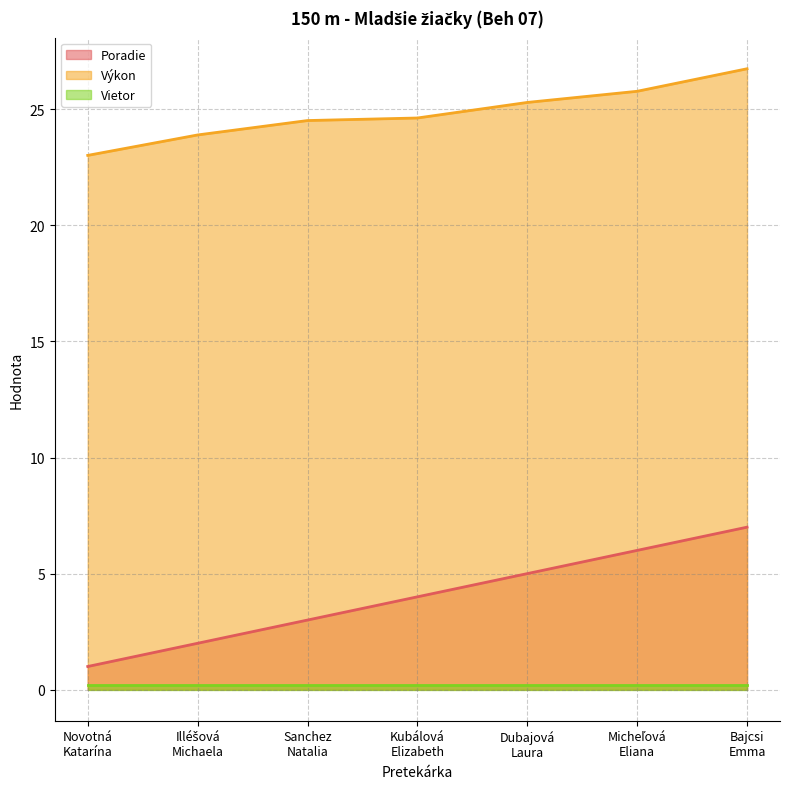

What is the sum of all Poradie values?

28.0